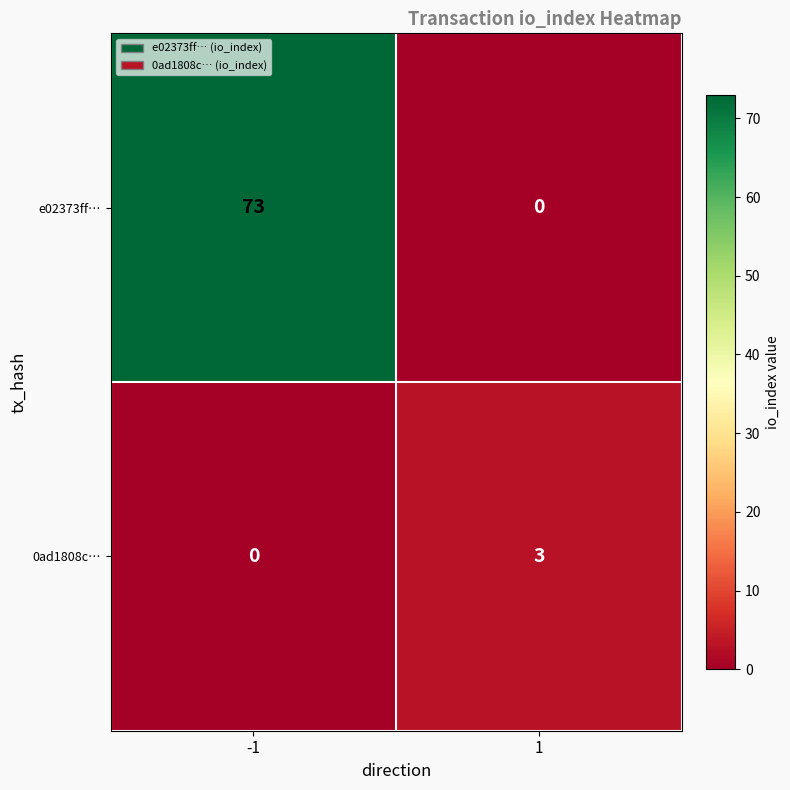

What is the sum of all 0ad1808c… values?

3